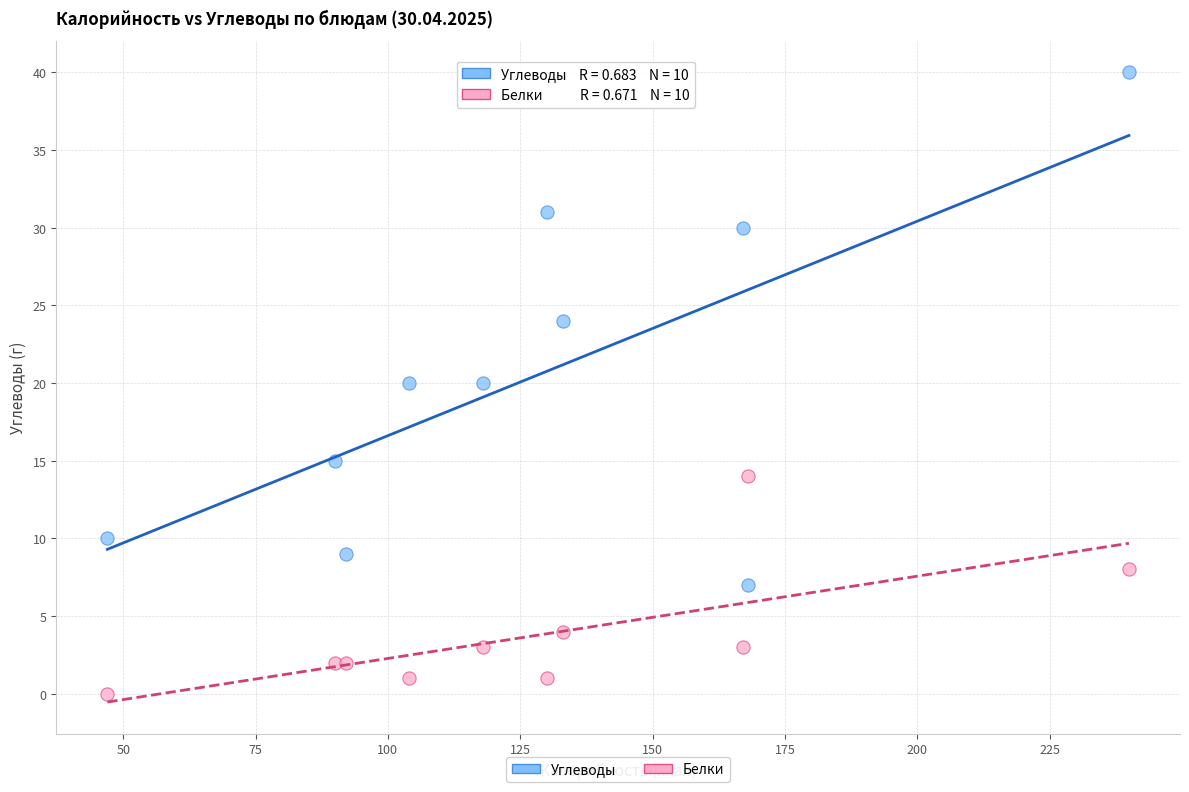

Which series contains the highest Y value?

Углеводы